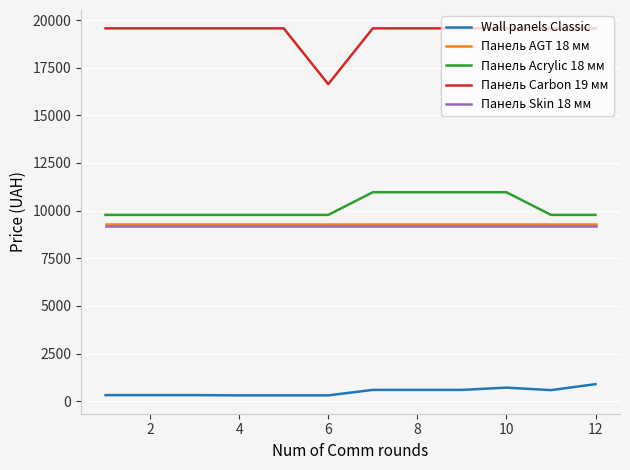

At how many categories does at least one series exceed 10403?

12